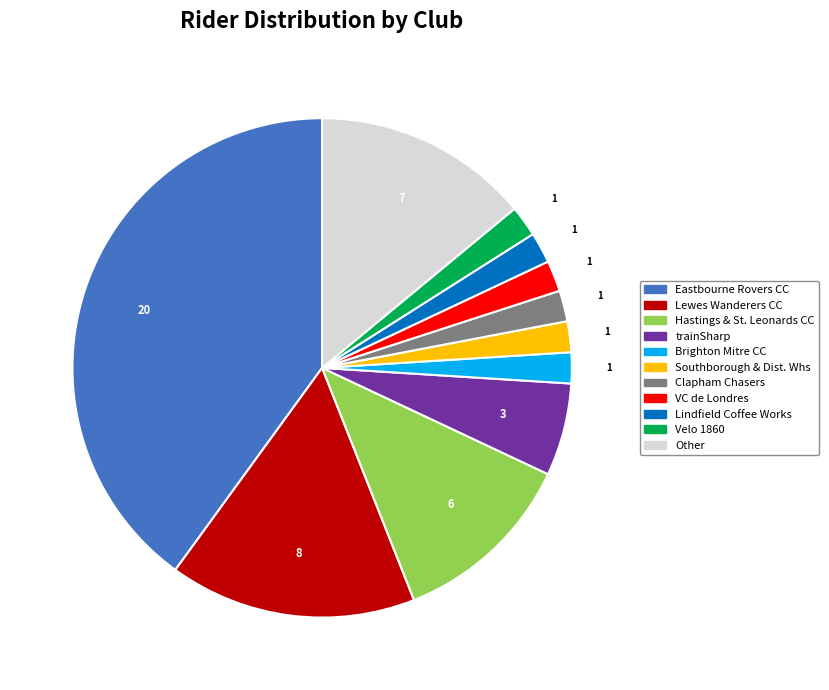

The Brighton Mitre CC slice represents 18% of the pie. True or false?

False